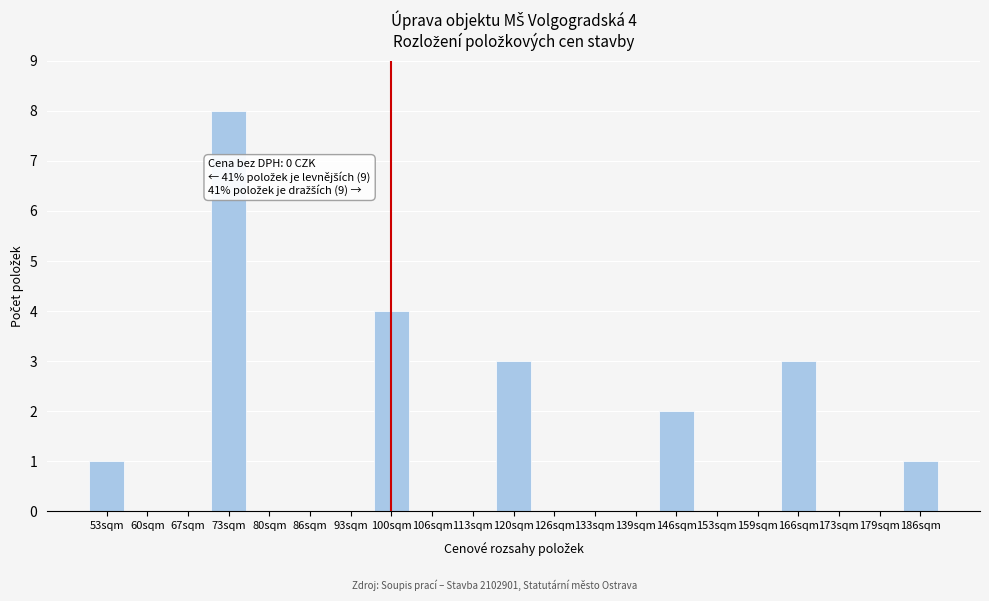

Reading left to right, what are all the values shown in this chart?

53sqm=1	60sqm=0	67sqm=0	73sqm=8	80sqm=0	86sqm=0	93sqm=0	100sqm=4	106sqm=0	113sqm=0	120sqm=3	126sqm=0	133sqm=0	139sqm=0	146sqm=2	153sqm=0	159sqm=0	166sqm=3	173sqm=0	179sqm=0	186sqm=1